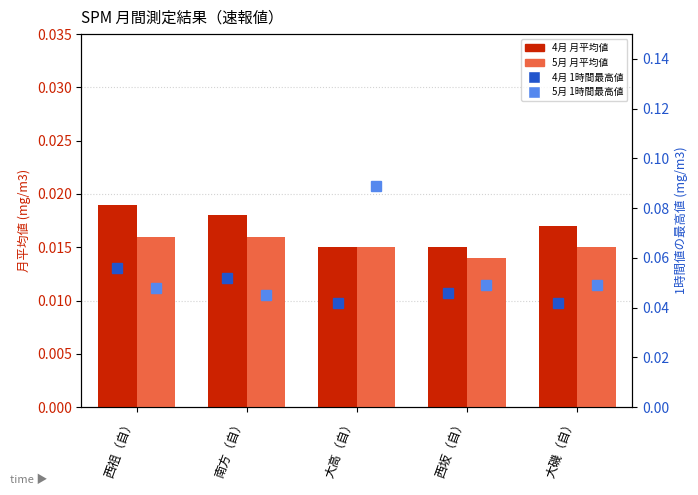

How many distinct data groups are displayed?

4